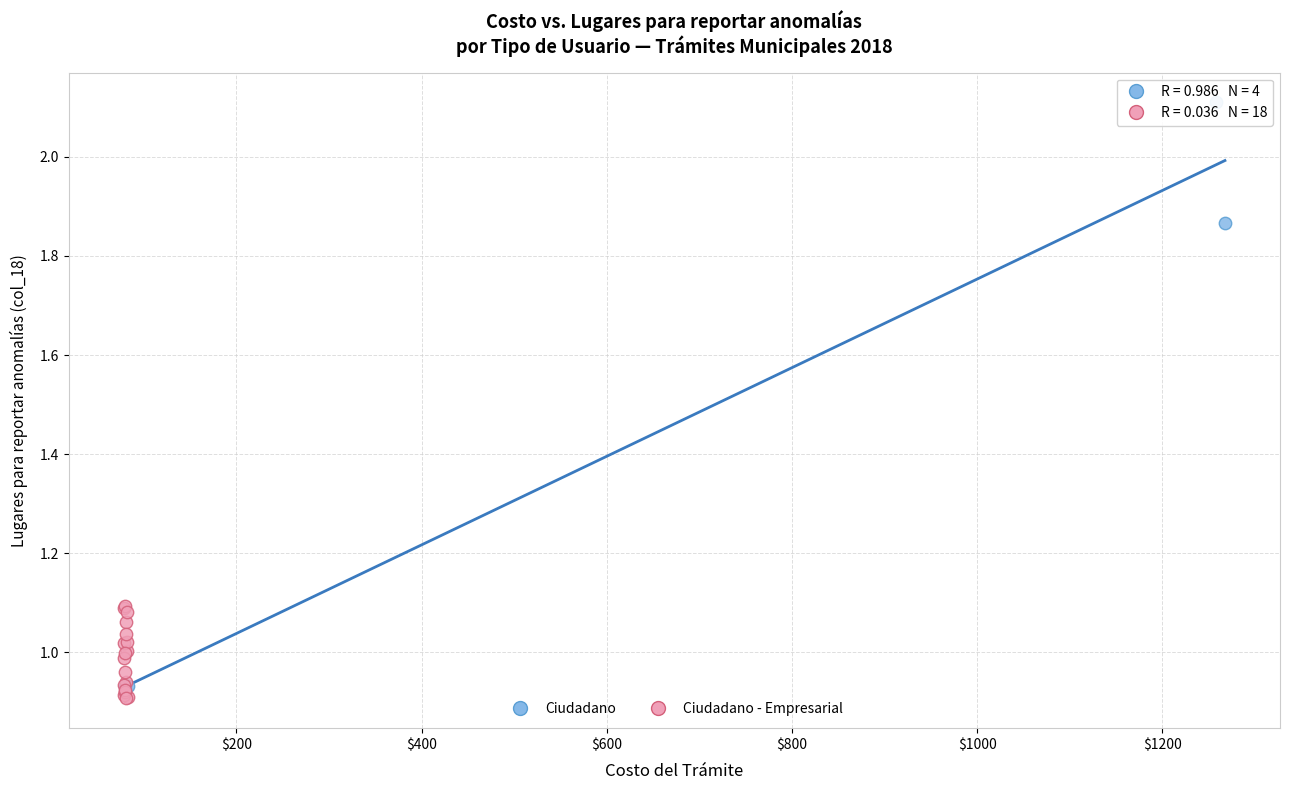

Which series has the widest spread of Y values?

Ciudadano